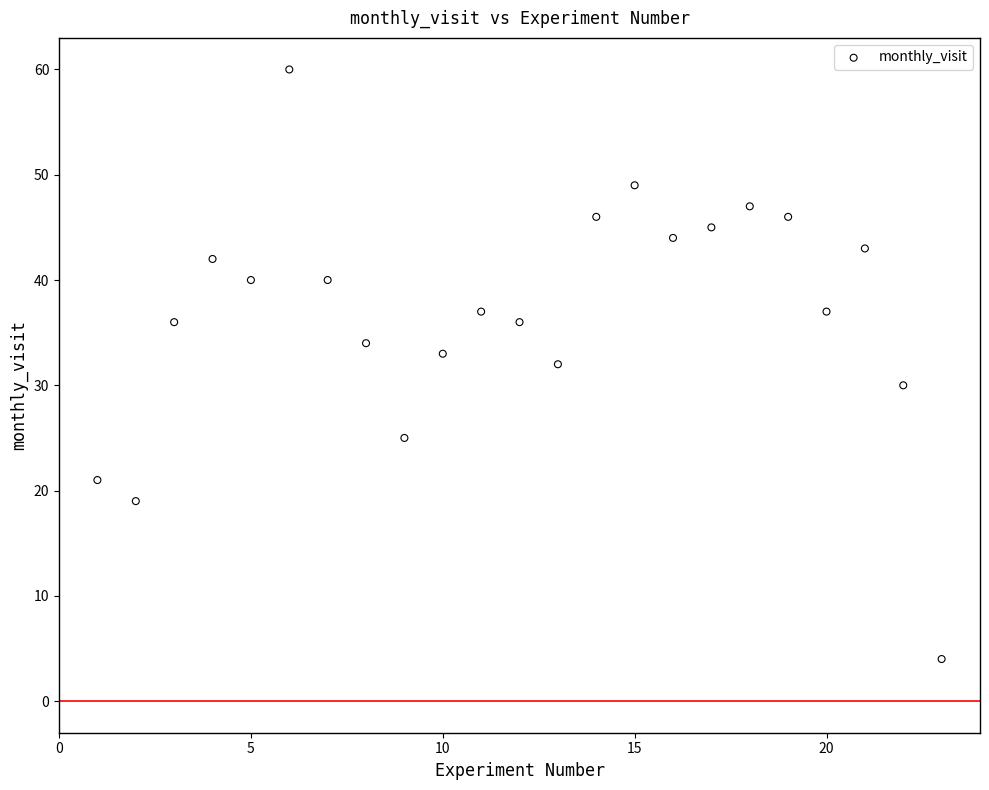

What is the range of Y values (max minus min)?

56